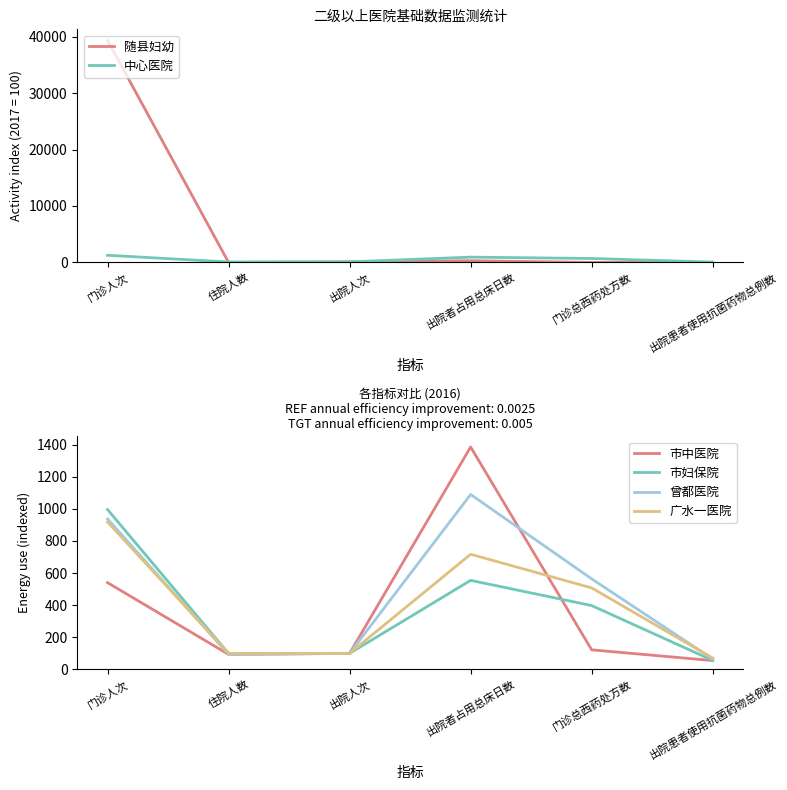

Which has a higher value, 门诊人次 or 住院人数?

门诊人次